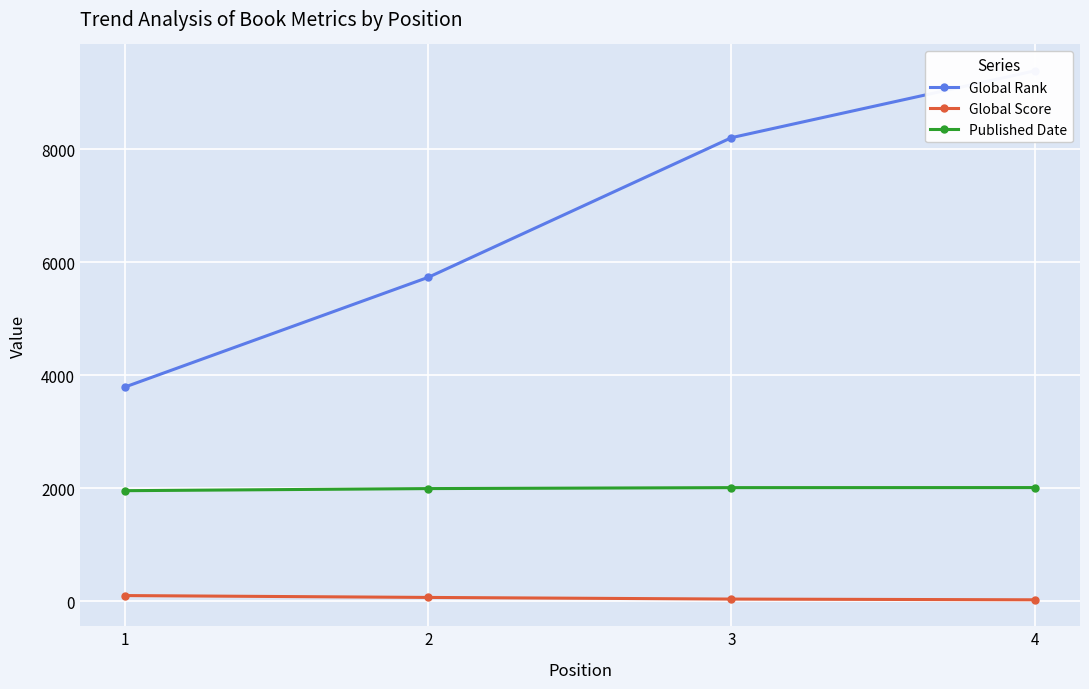

True or false: Published Date has a value of 2012 at 4.

True